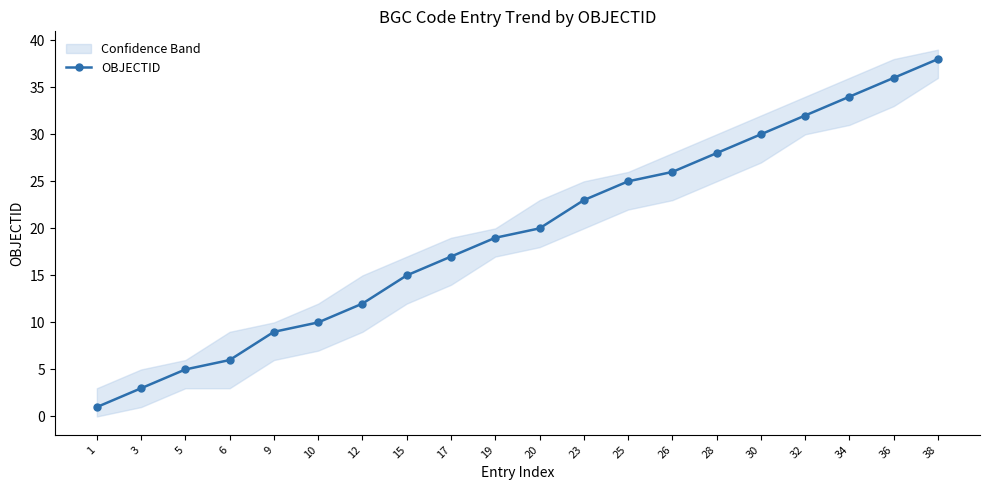

Which category has the lowest value across all series?

1